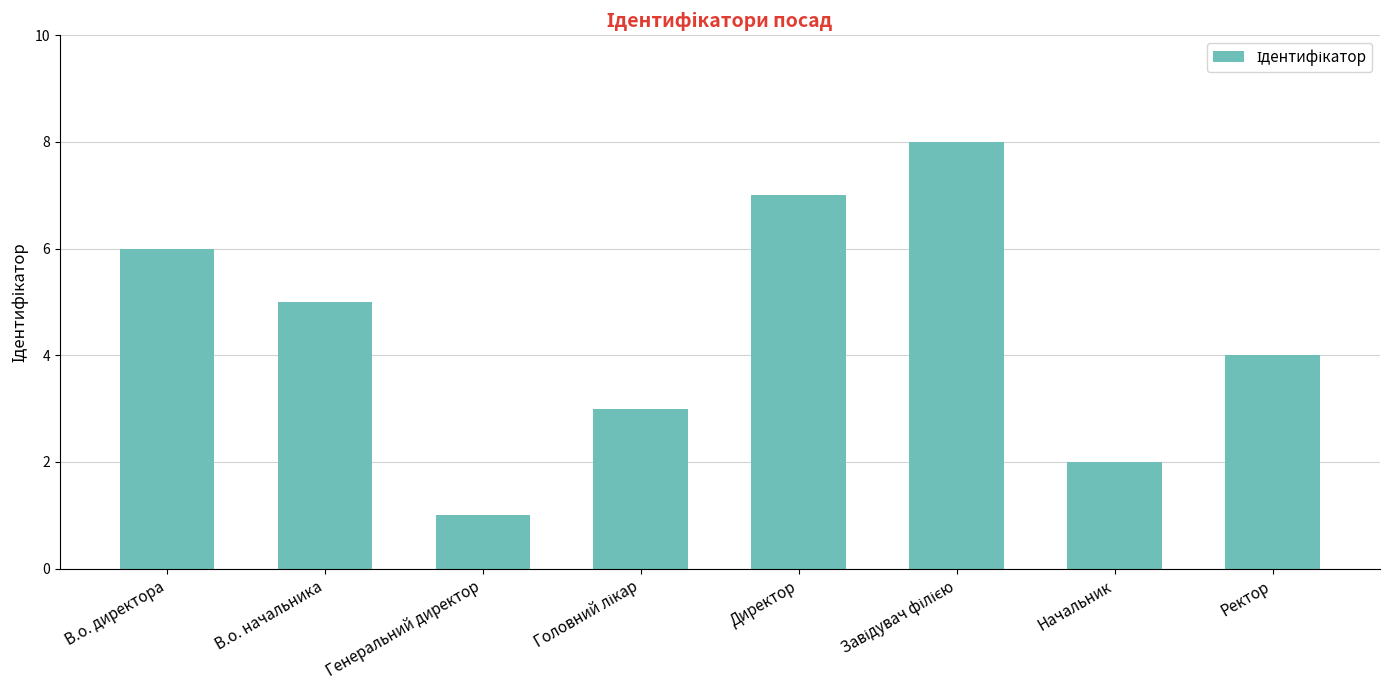

Reading left to right, extract all data points from this chart.

6	5	1	3	7	8	2	4